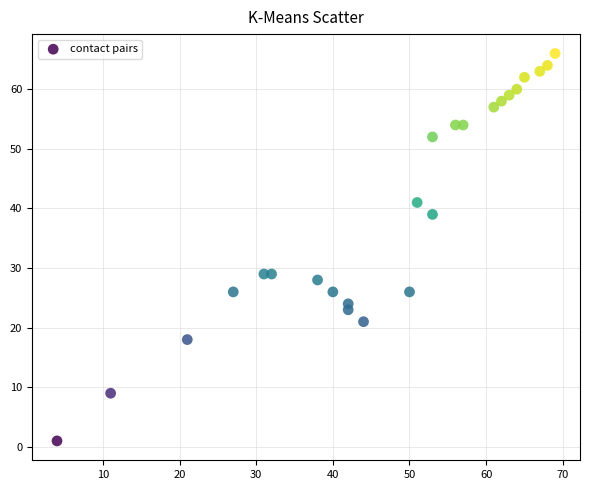

What is the range of X values (max minus min)?

65